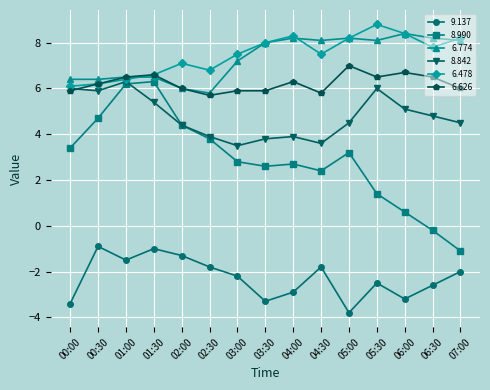

True or false: 9.137 and 6.478 cross at least once.

False